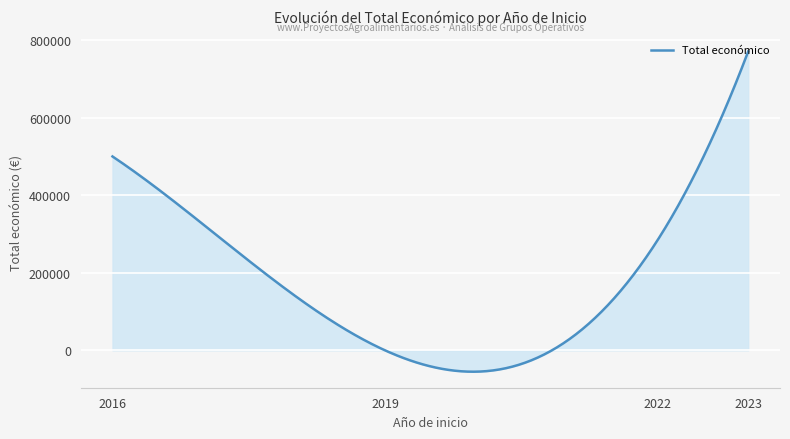

Does the chart display data point markers on the line(s)?

No